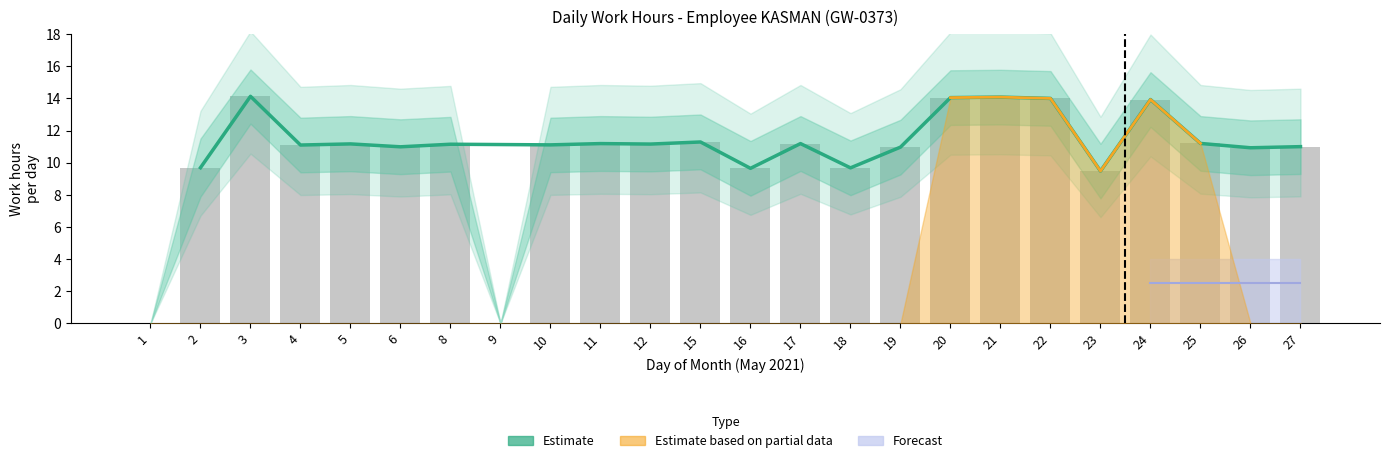

What is the average value?

11.5